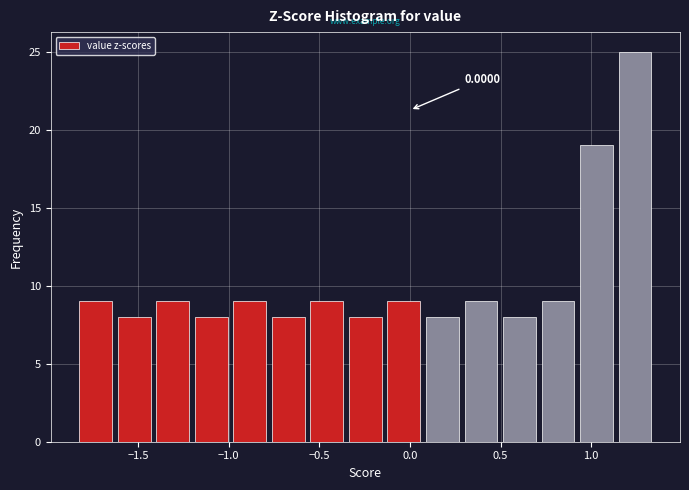

Over which range of the x-axis is the bar tallest?

1.15 to 1.35